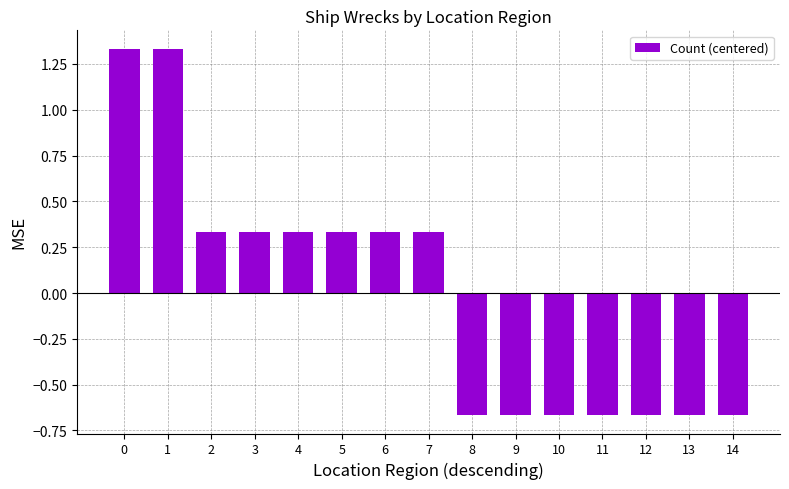

Is it true that the value at 4 is 0.1?

False